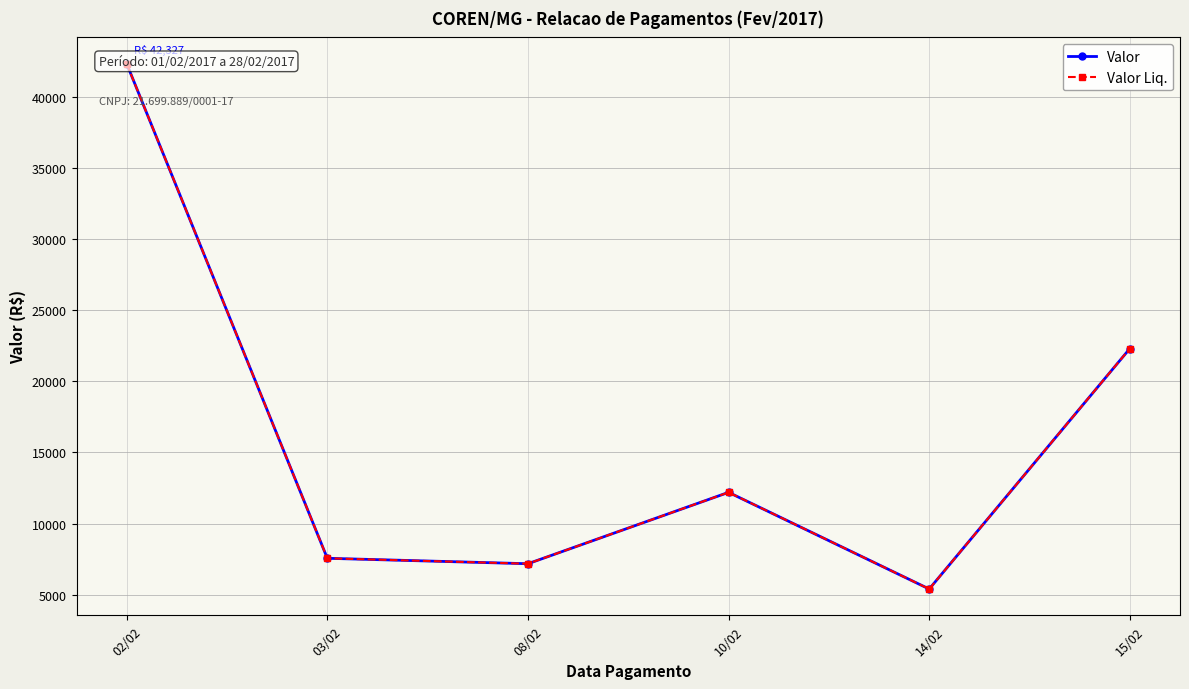

How many interior local peaks does the Valor Liq. series have?

1